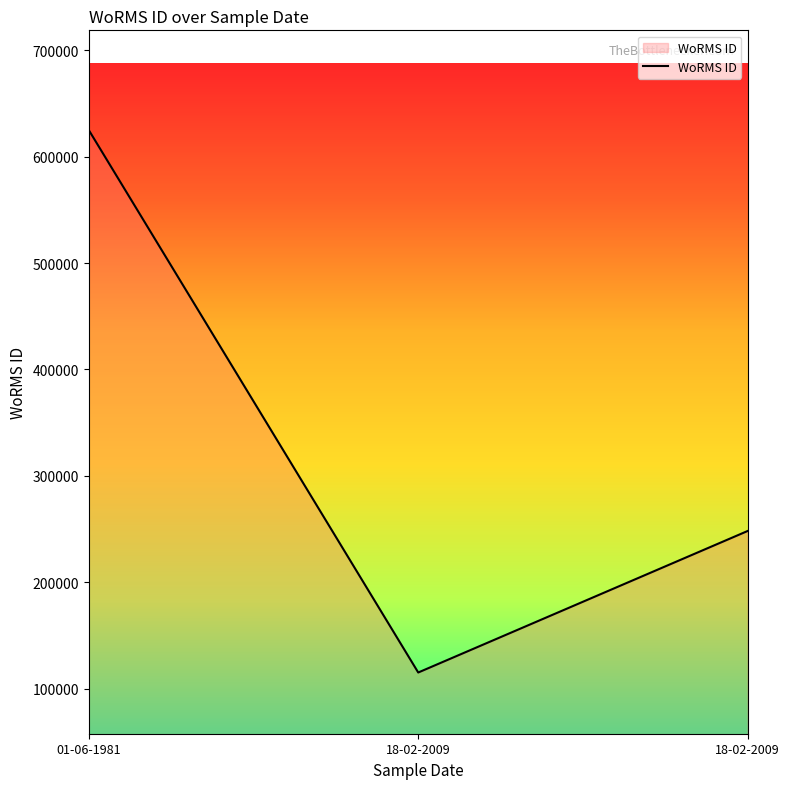

Reading left to right, extract all data points from this chart.

624974	115087	248124